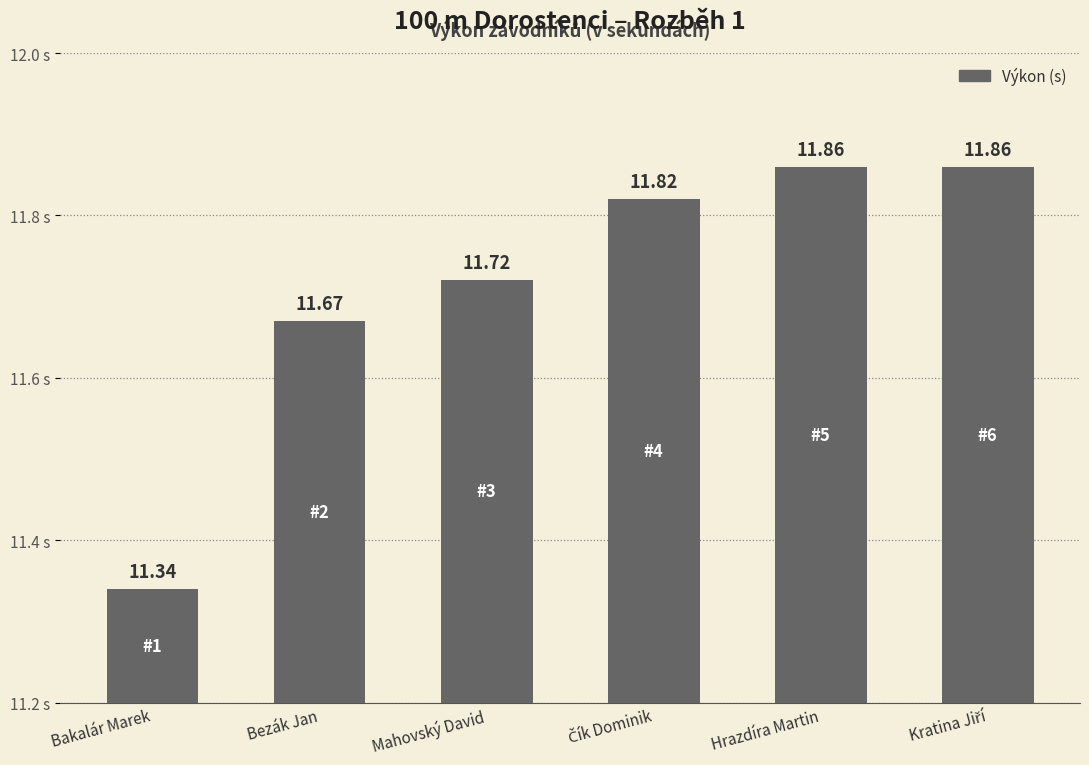

At which label is the value closest to 11?

Bakalár Marek